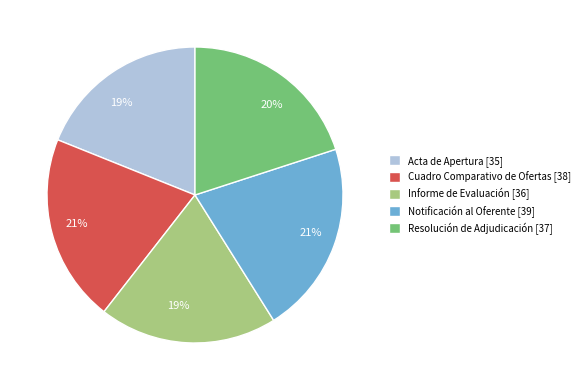

Count the number of slices in the pie.

5